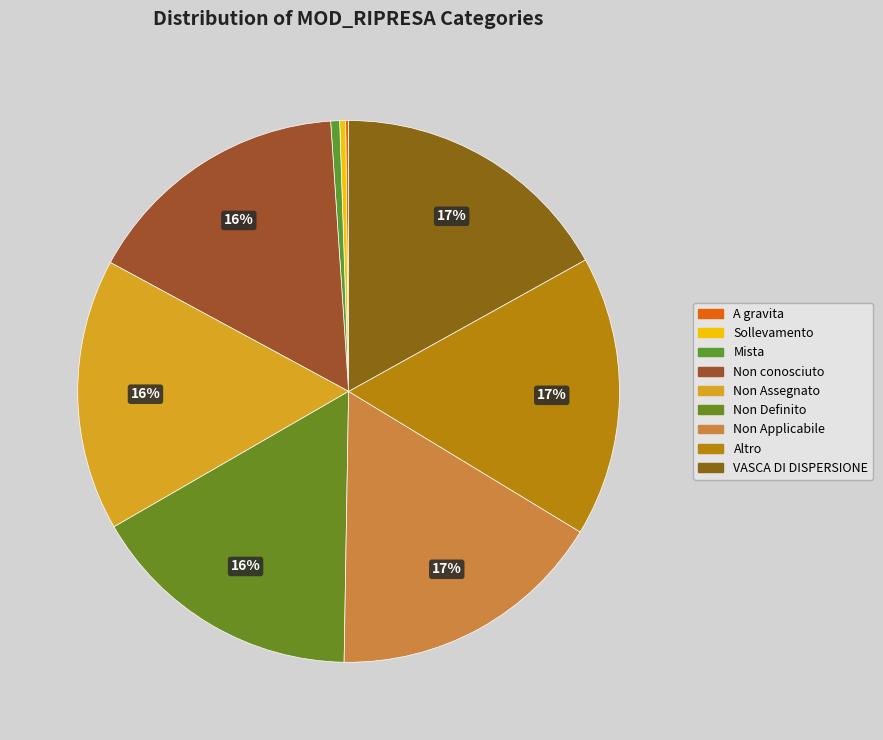

The Non Definito slice represents 30% of the pie. True or false?

False